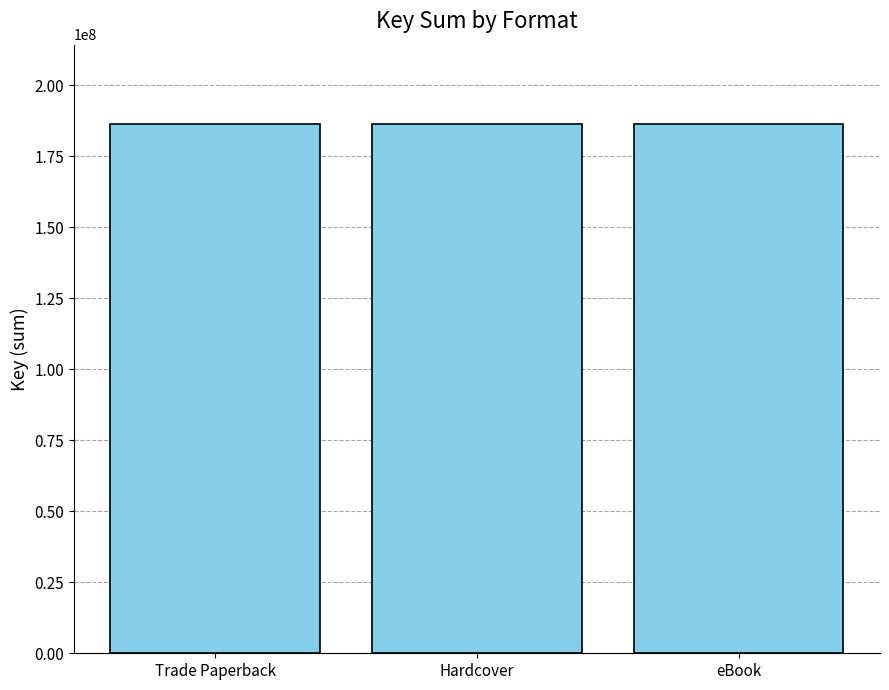

The value at Trade Paperback is 59926645. True or false?

False